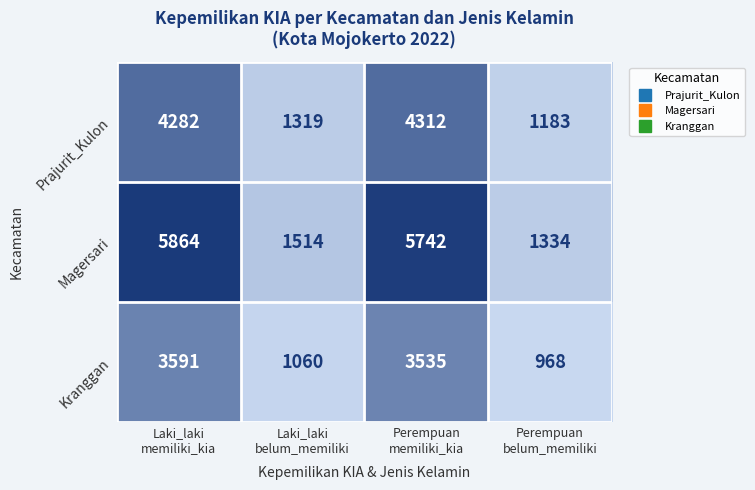

Between Laki_laki
belum_memiliki and Perempuan
belum_memiliki, which series saw the biggest shift?

Magersari